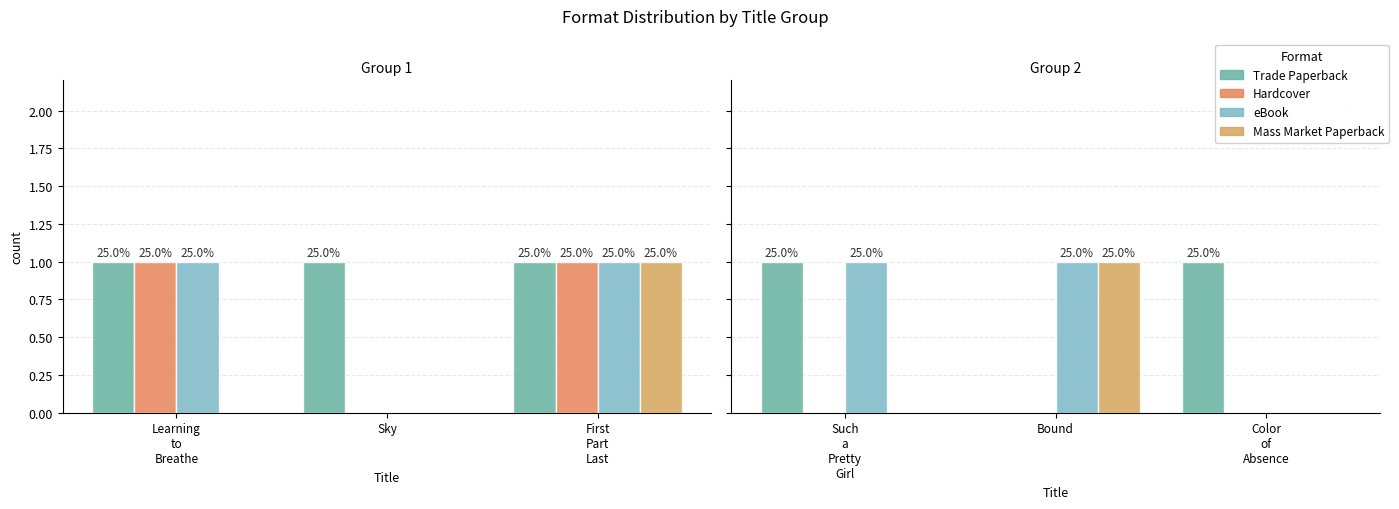

Which series has the widest spread of values?

Trade Paperback